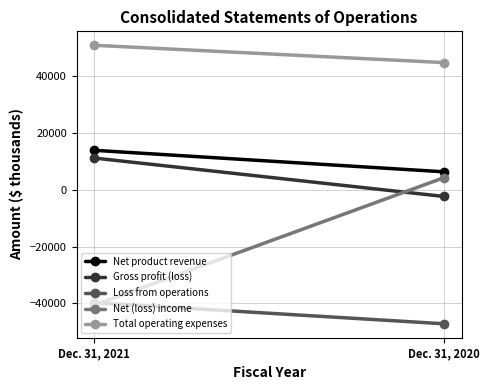

Reading left to right, list all the values displayed in this chart.

Net product revenue: Dec. 31, 2021=13957	Dec. 31, 2020=6369
Gross profit (loss): Dec. 31, 2021=11237	Dec. 31, 2020=-2318
Loss from operations: Dec. 31, 2021=-39732	Dec. 31, 2020=-47177
Net (loss) income: Dec. 31, 2021=-40617	Dec. 31, 2020=4345
Total operating expenses: Dec. 31, 2021=50969	Dec. 31, 2020=44859